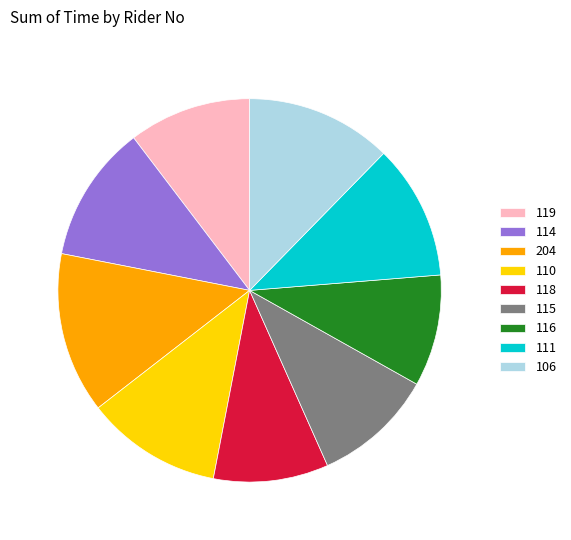

True or false: 106 accounts for 12% of the total.

True